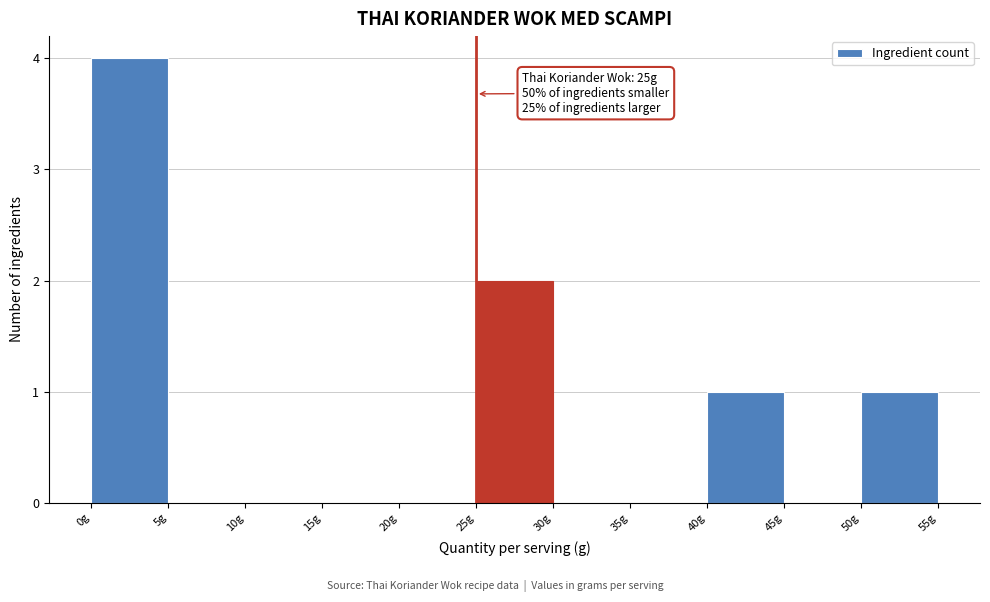

Over which range of the x-axis is the bar tallest?

0 to 5